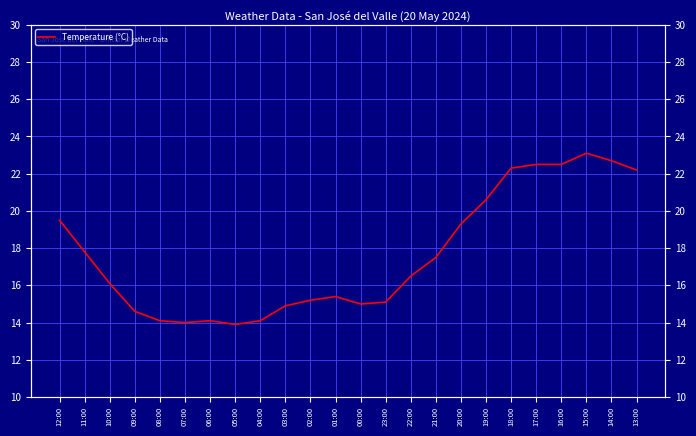

What is the change in value from 21:00 to 20:00?

+1.8